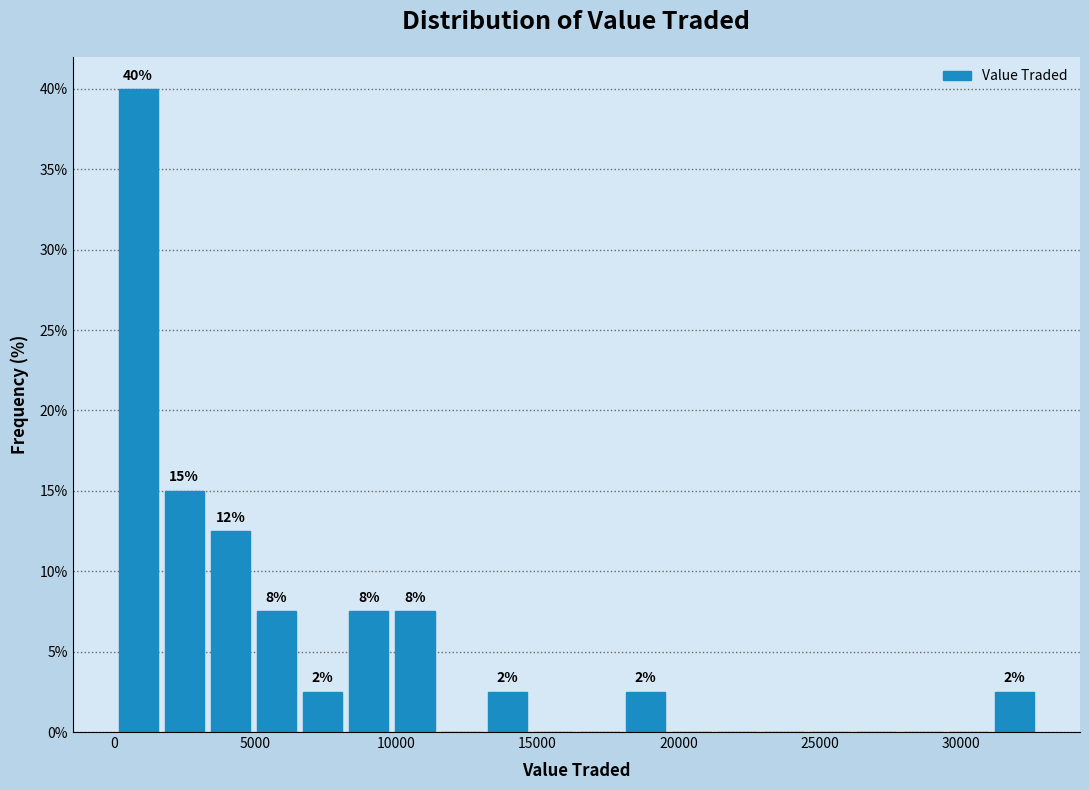

Around what value on the x-axis is the tallest bar? Give the approximate position of its centre, as read against the axis.

1000